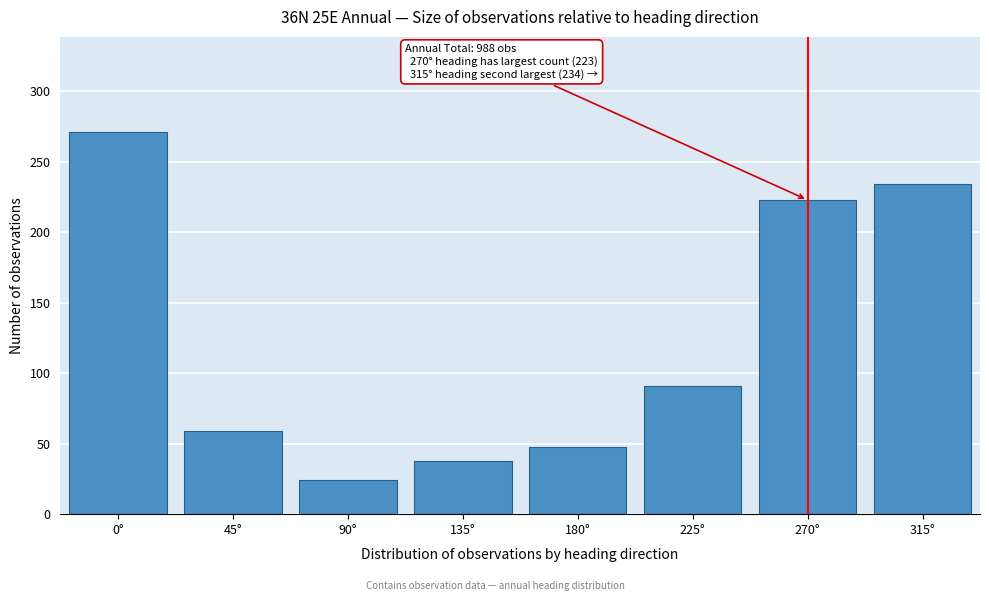

Reading left to right, transcribe all the data shown in this chart.

271	59	24	38	48	91	223	234